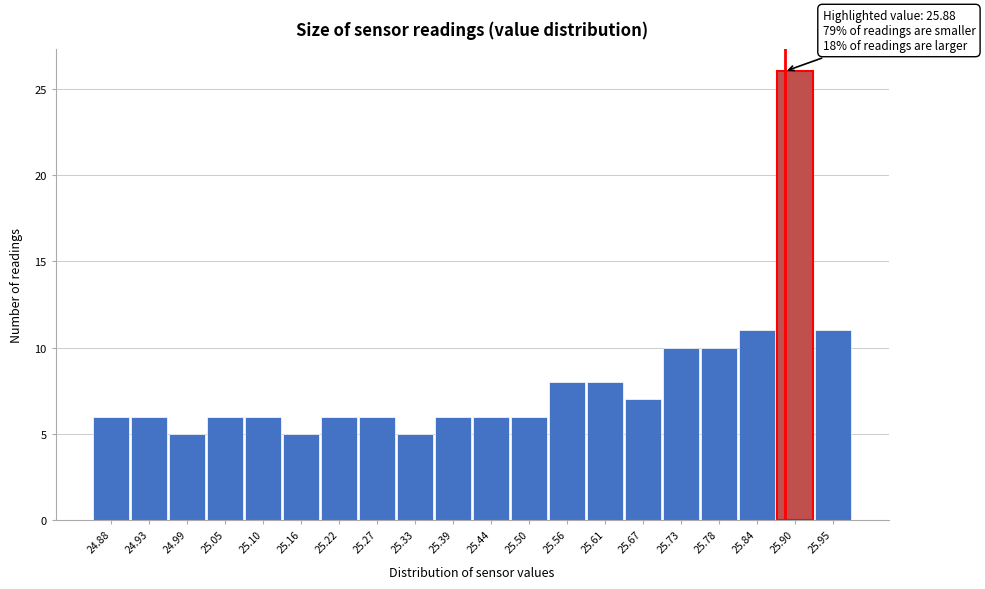

Over which range of the x-axis is the bar tallest?

25.87 to 25.92